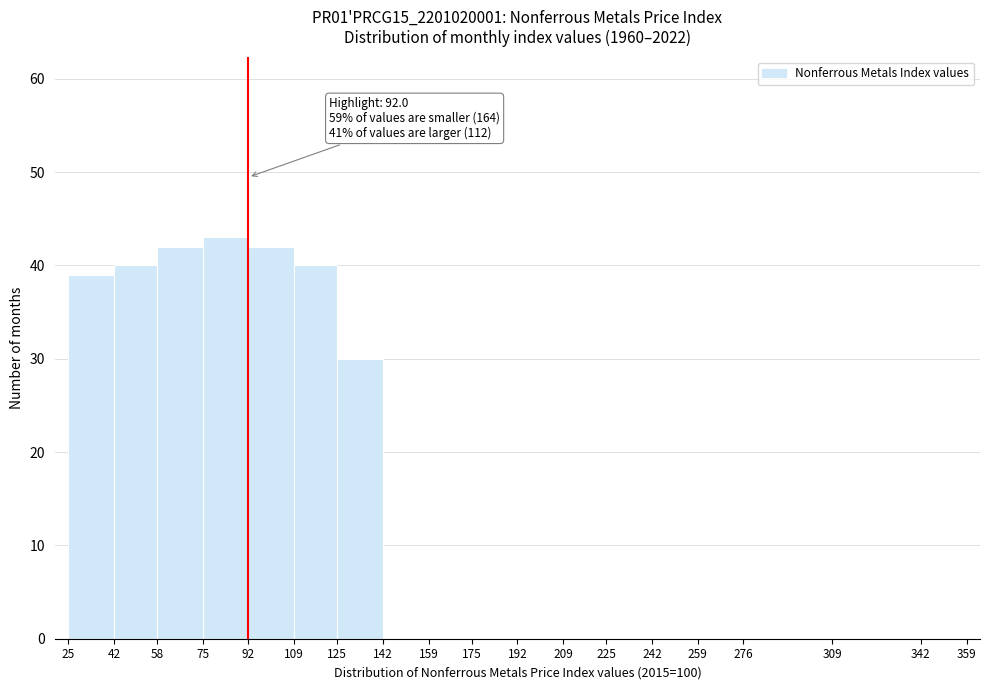

Which range on the x-axis has the tallest bar?

75 to 92